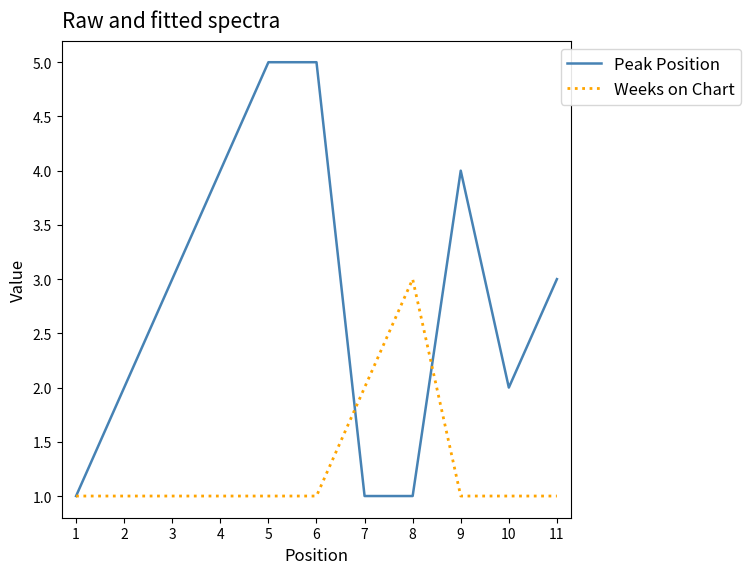

Is the value of Weeks on Chart at 4 greater than the value of Peak Position at 9?

No